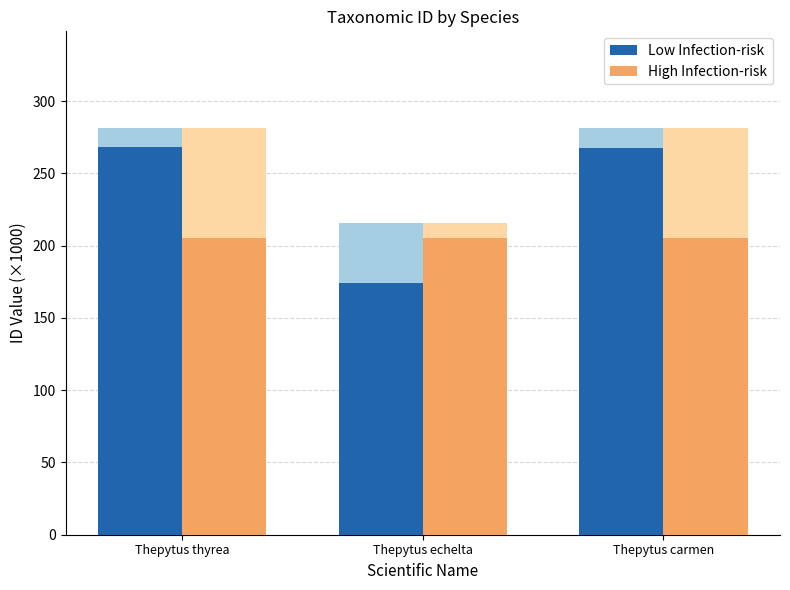

At which label does High Infection-risk reach its peak?

Thepytus thyrea